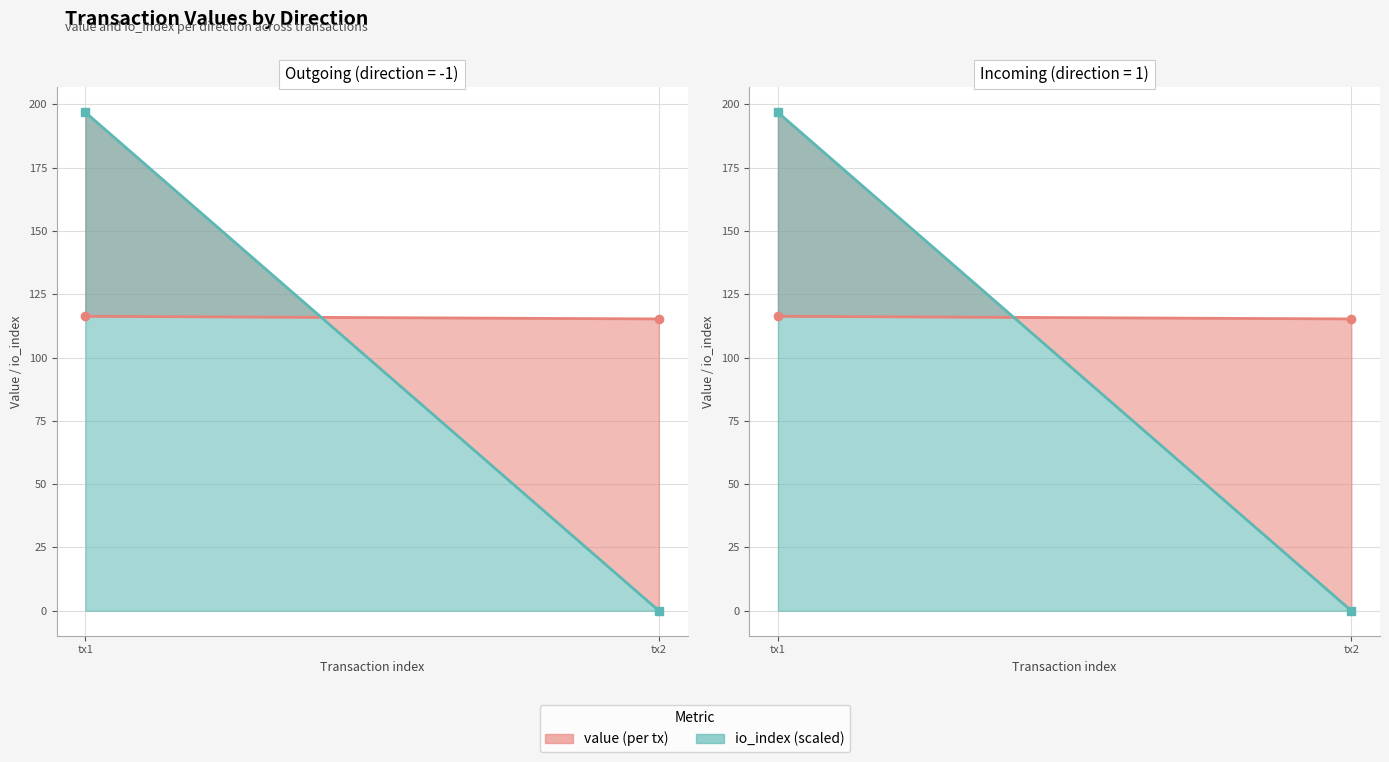

How many lines are shown in the chart?

2